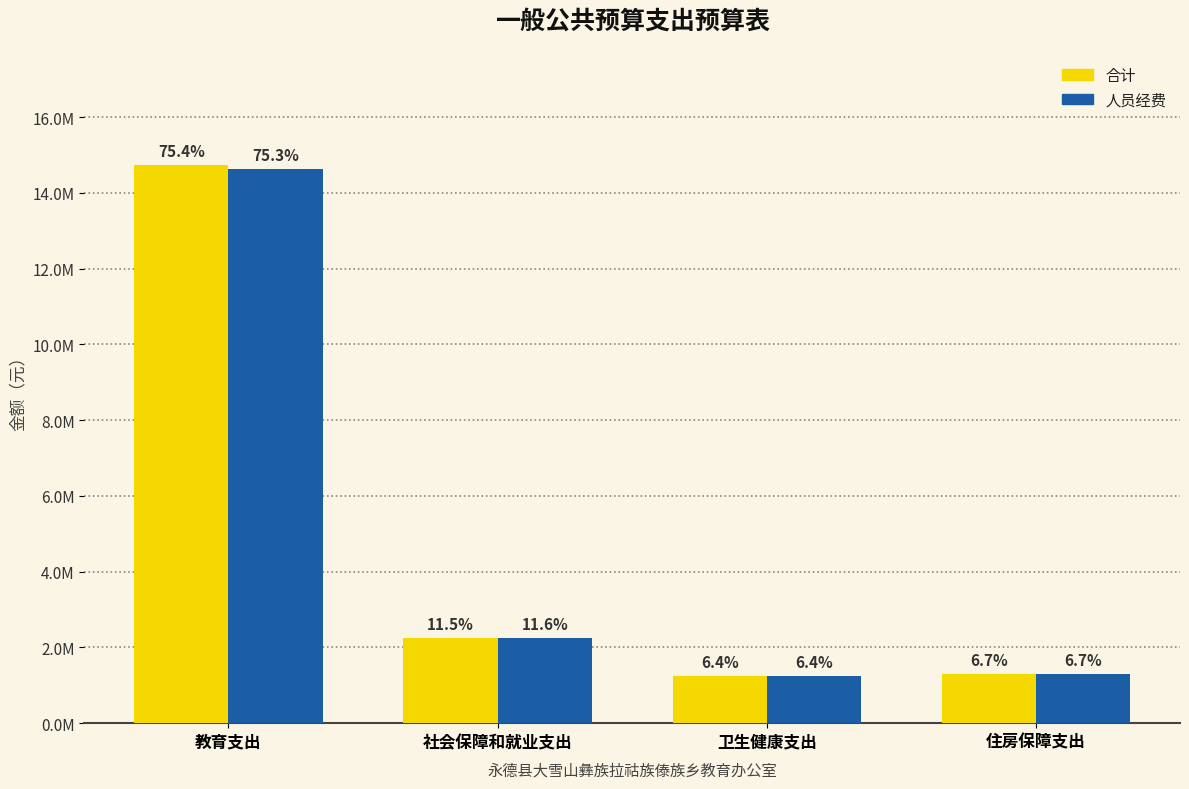

Reading left to right, transcribe all the data shown in this chart.

合计: 14746518.1	2259910.9	1252358.5	1307987.5
人员经费: 14639047.1	2248910.9	1252358.5	1307987.5